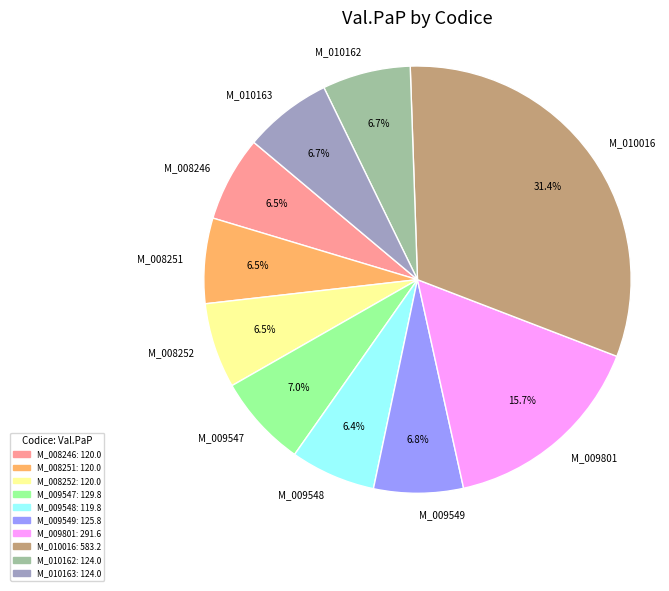

What is the largest slice in the pie chart?

M_010016